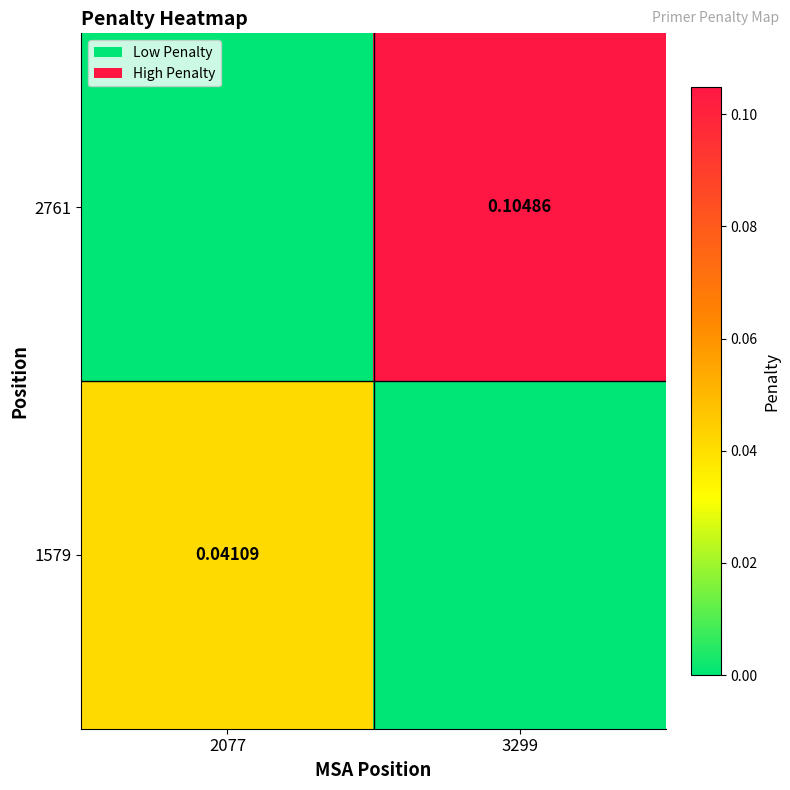

At which label is 1579 closest to 0?

3299